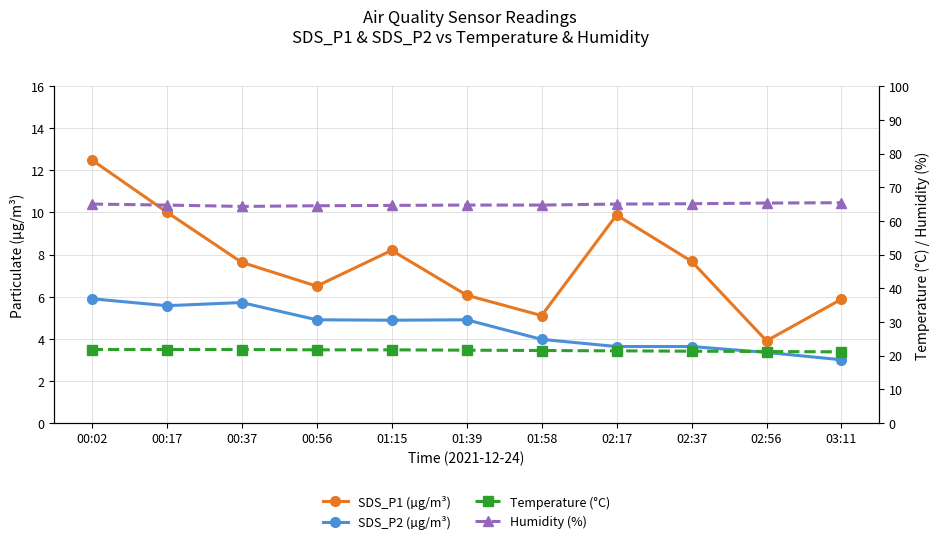

Which series has the widest spread of values?

SDS_P1 (µg/m³)